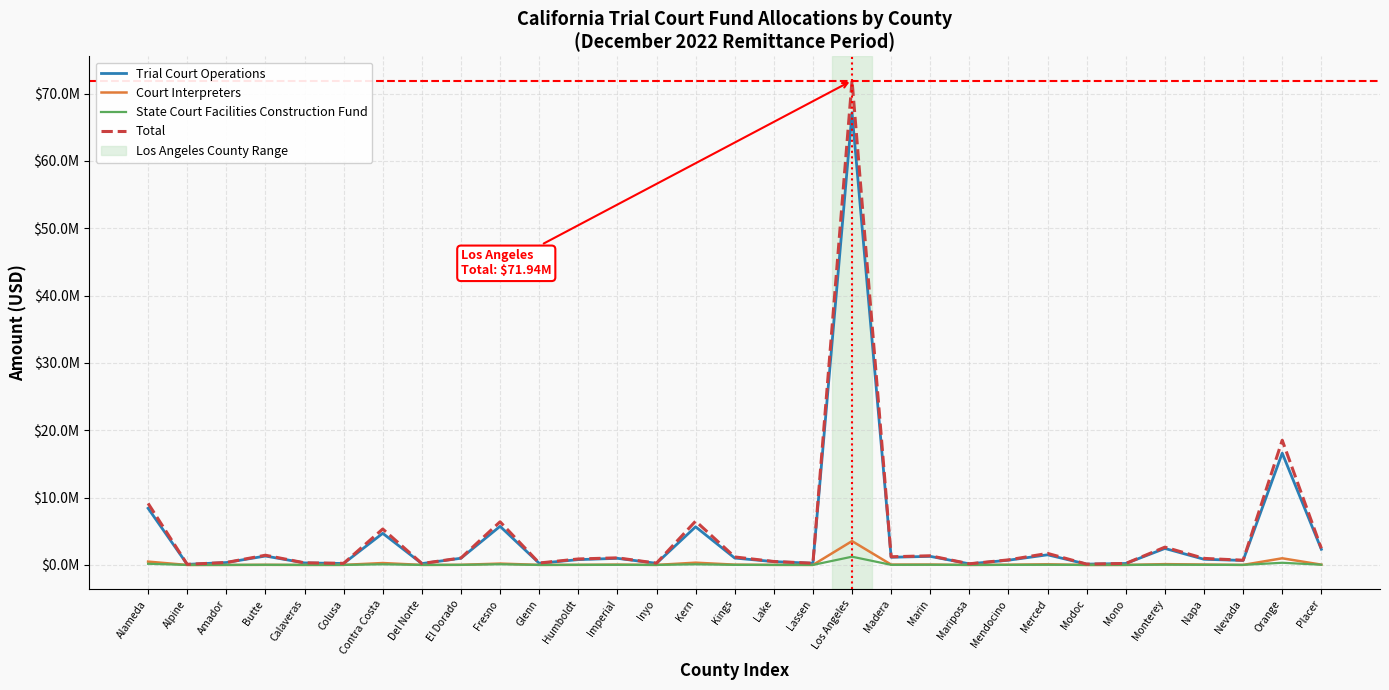

What is the maximum value for Trial Court Operations?

67172823.4